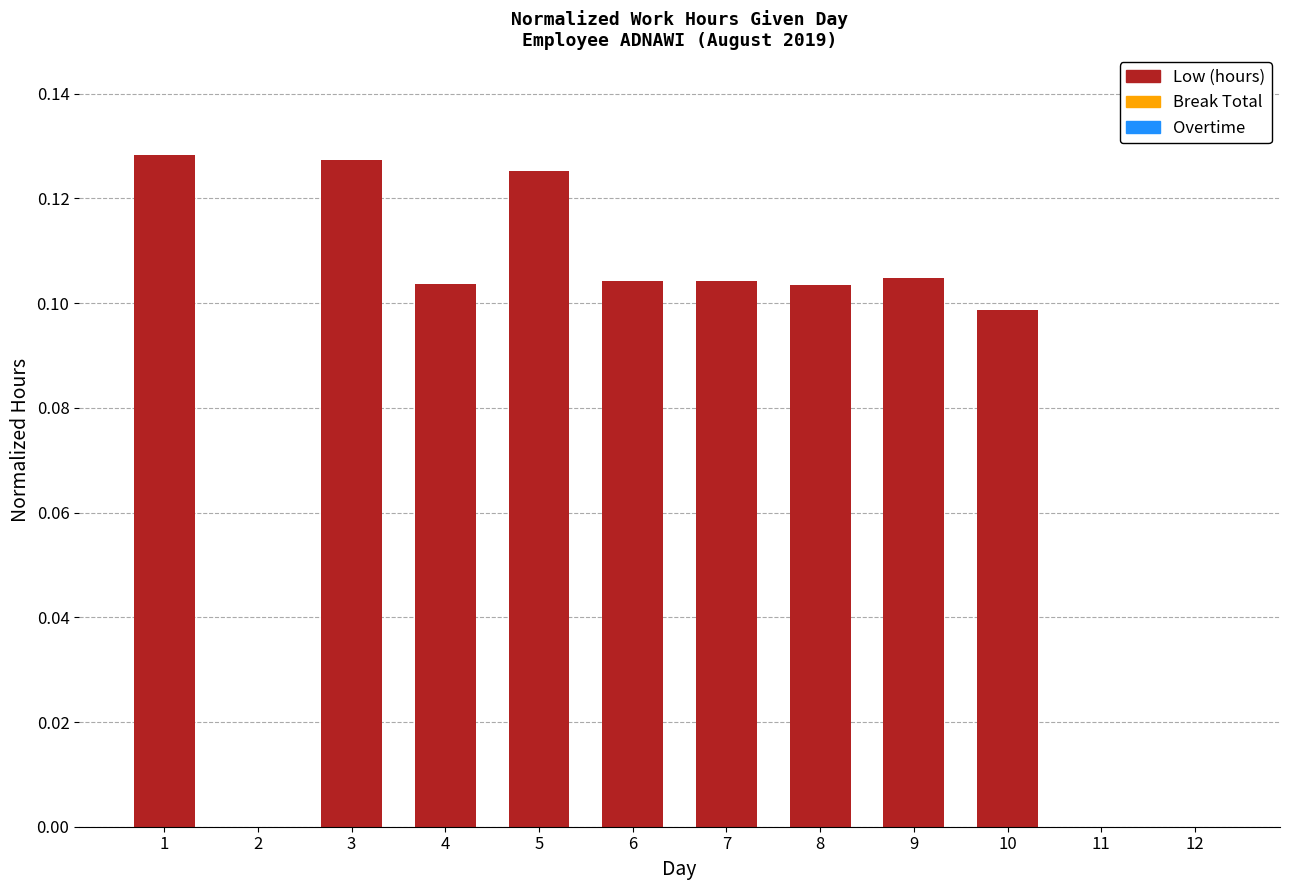

The value at 3 is 0.1. True or false?

True